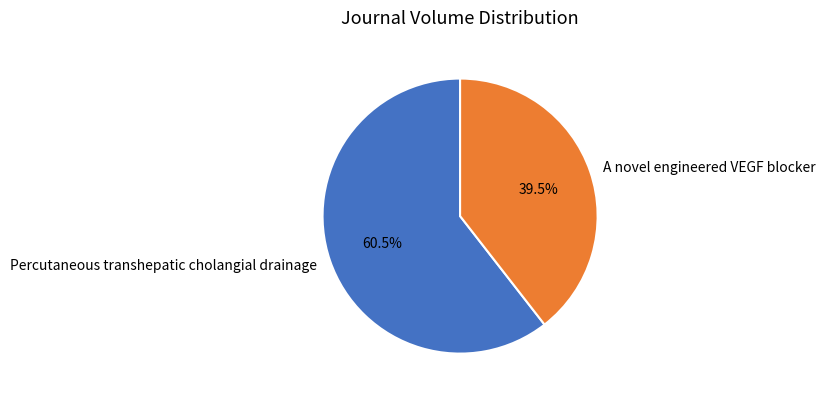

To the nearest percent, what is the combined percentage of A novel engineered VEGF blocker and Percutaneous transhepatic cholangial drainage?

100%